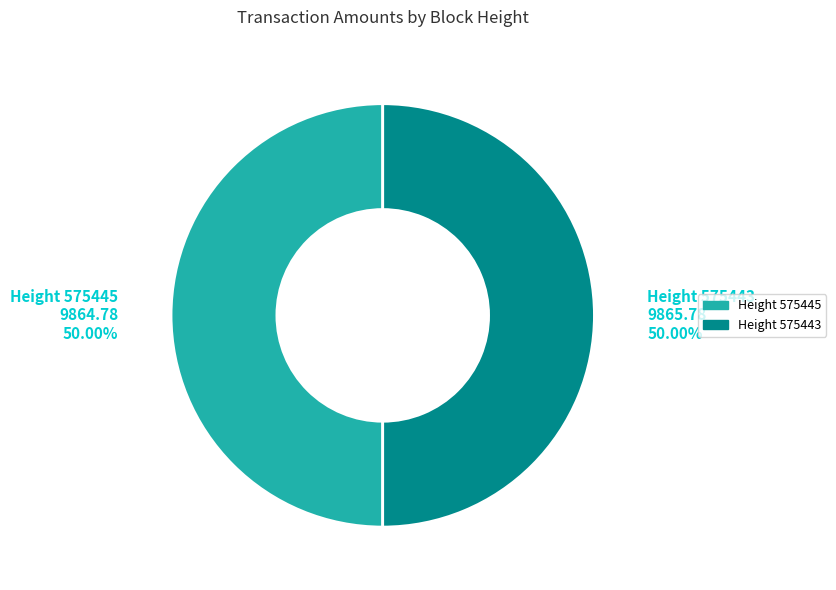

Count the number of slices in the pie.

2